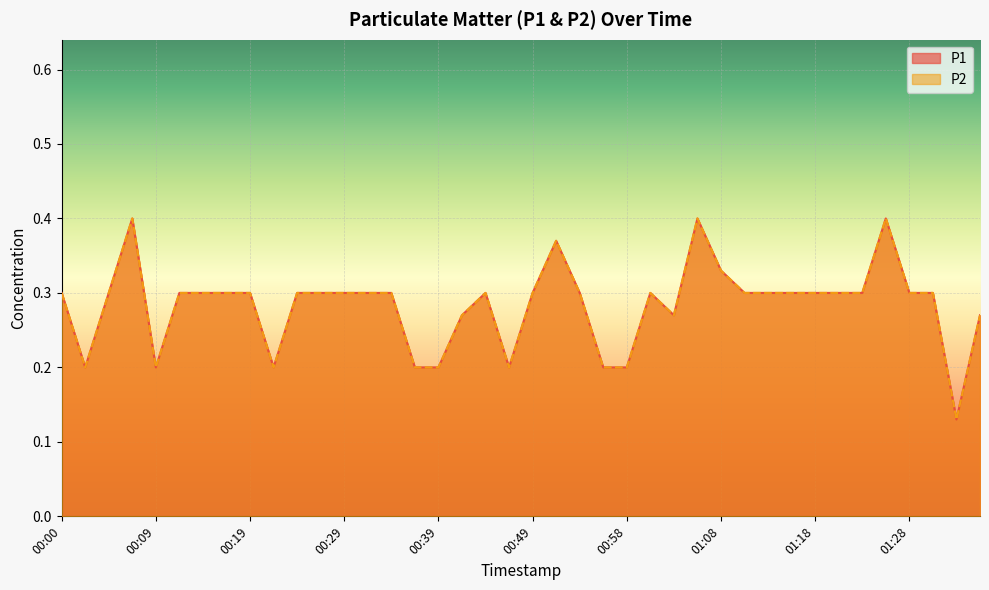

Between 00:39 and 01:30, which series saw the biggest shift?

P1